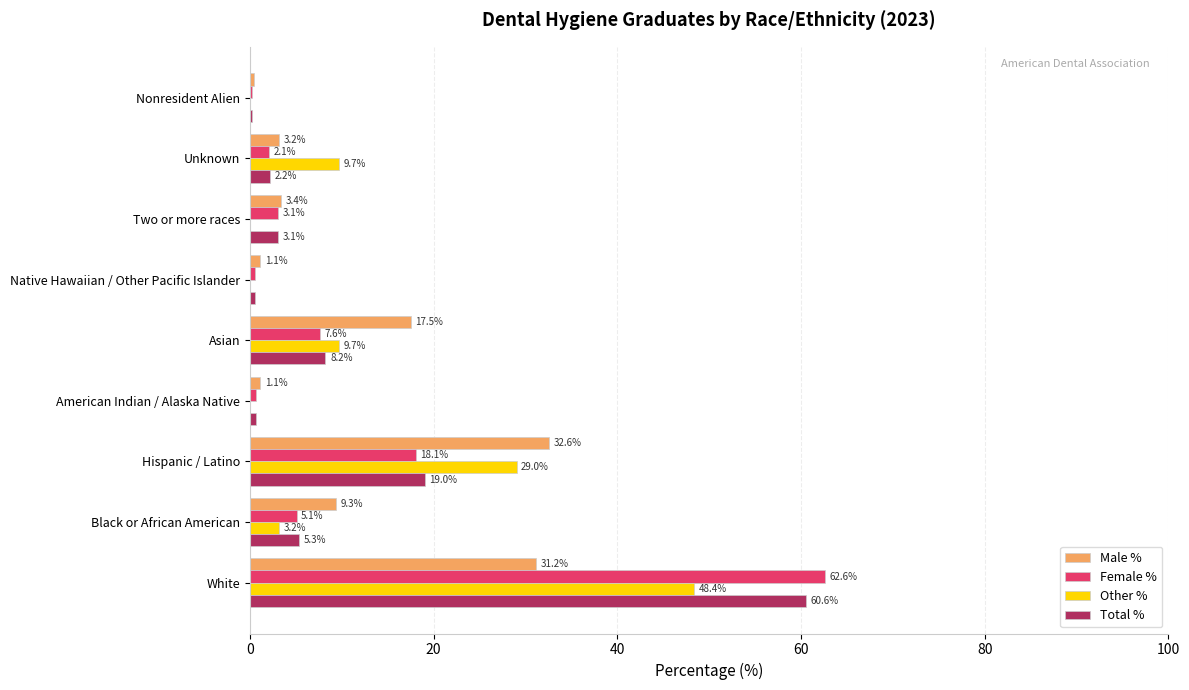

Which series changed the most between Black or African American and American Indian / Alaska Native?

Male %